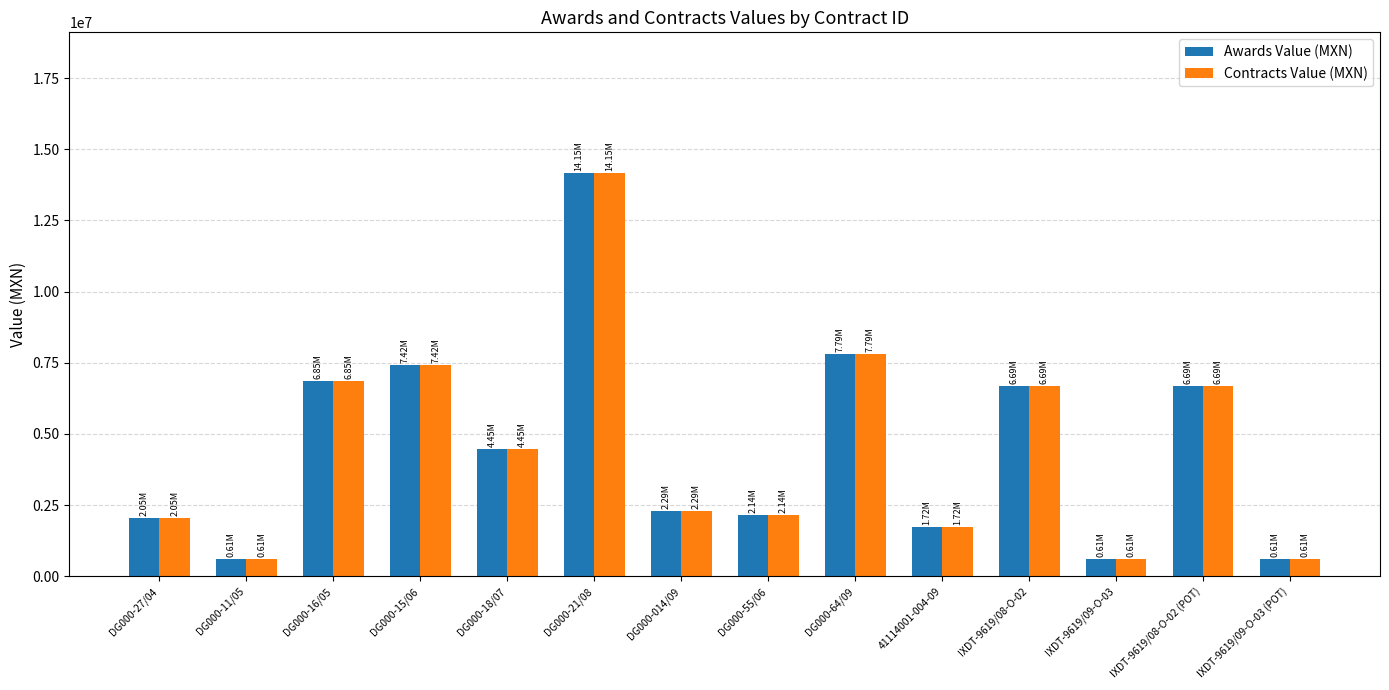

At how many categories does at least one series exceed 5258307?

6